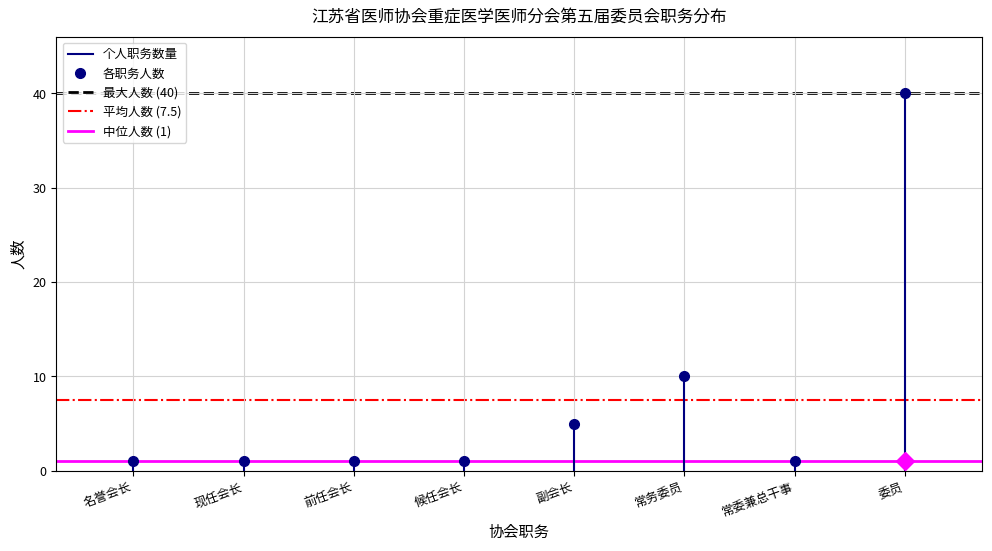

What is the approximate value of 各职务人数 at 副会长?

5